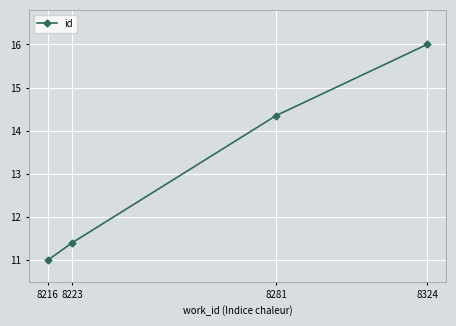

What is the greatest value displayed?

16.0